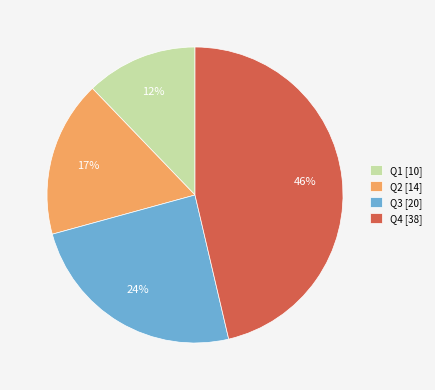

Do Q2 [14] and Q3 [20] together represent more than half of the pie?

No